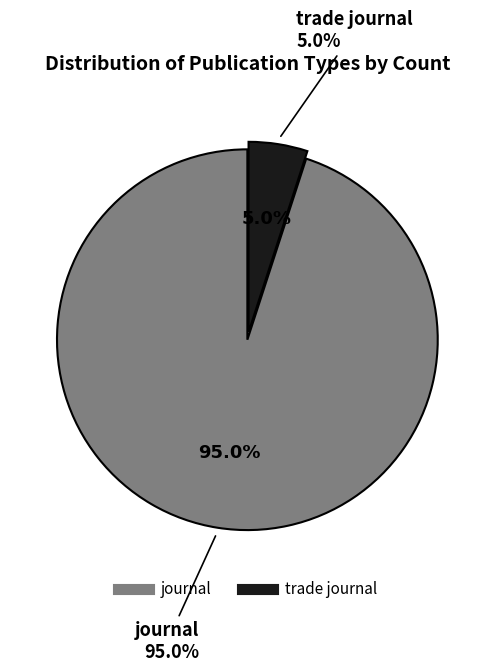

What is the ratio of the value at journal to the value at trade journal?

19.0